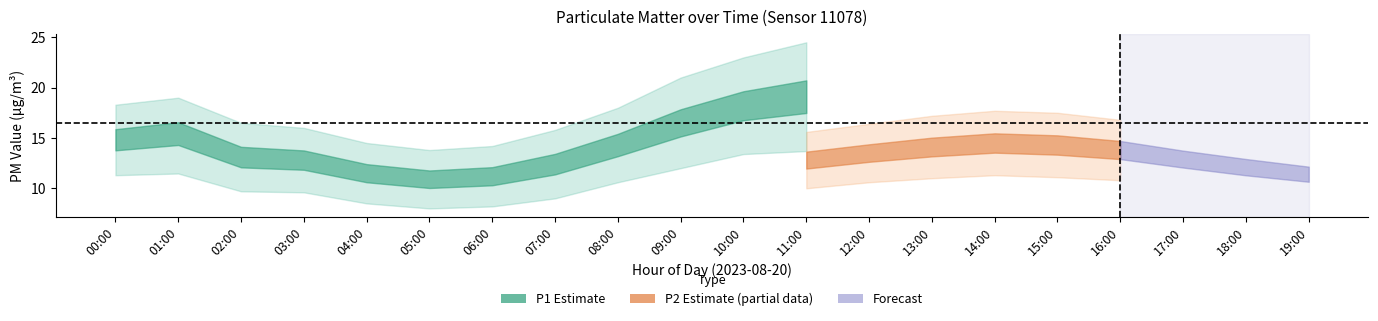

Rank the categories by P2_upper value from lowest to highest.

05:00, 06:00, 04:00, 07:00, 02:00, 03:00, 01:00, 00:00, 08:00, 09:00, 19:00, 18:00, 10:00, 11:00, 17:00, 12:00, 16:00, 13:00, 15:00, 14:00